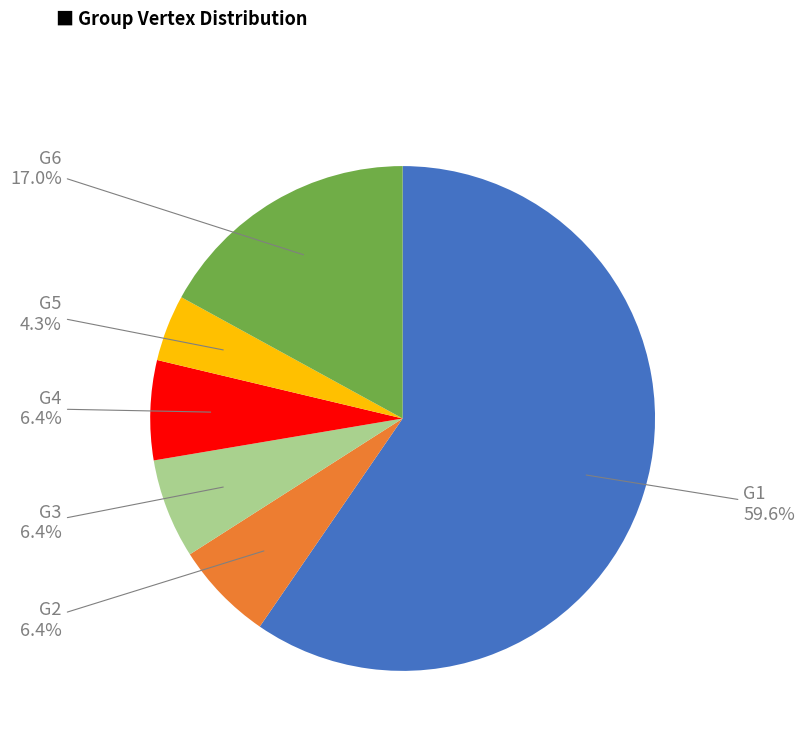

Does any single category account for the majority?

Yes